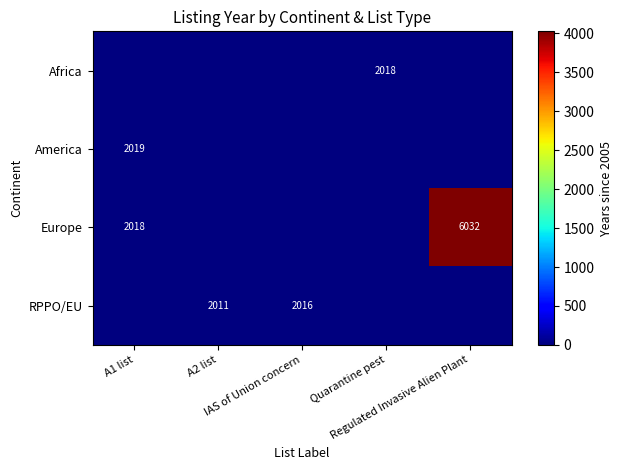

Which series has the widest spread of values?

Europe